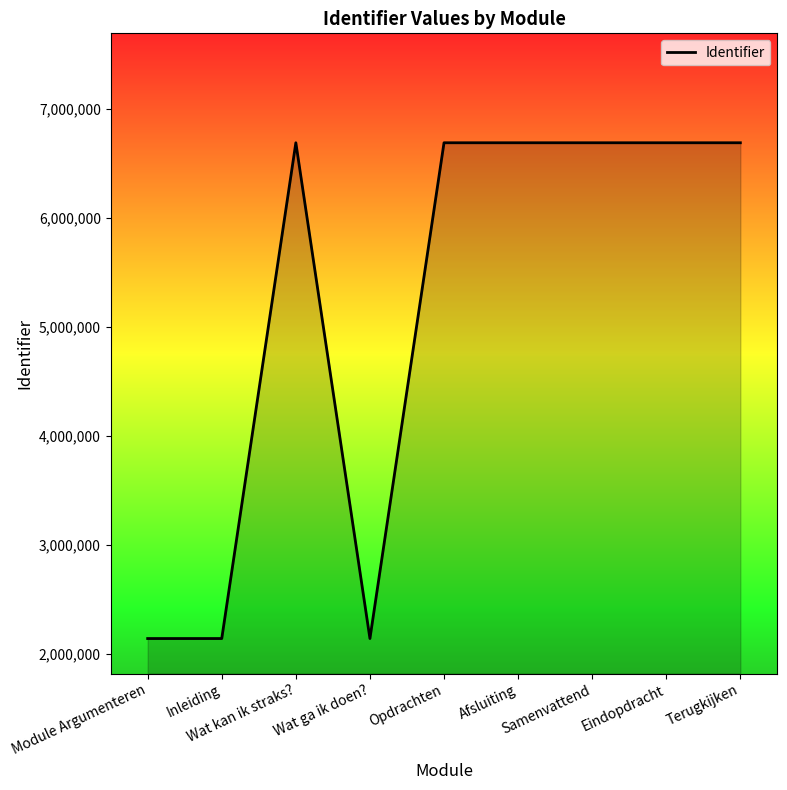

What is the smallest value displayed?

2144100